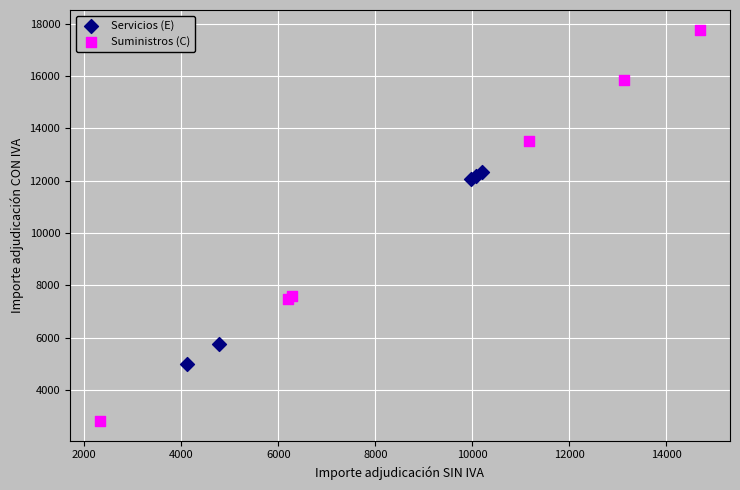

What are all the series names shown in the legend?

Servicios (E), Suministros (C)